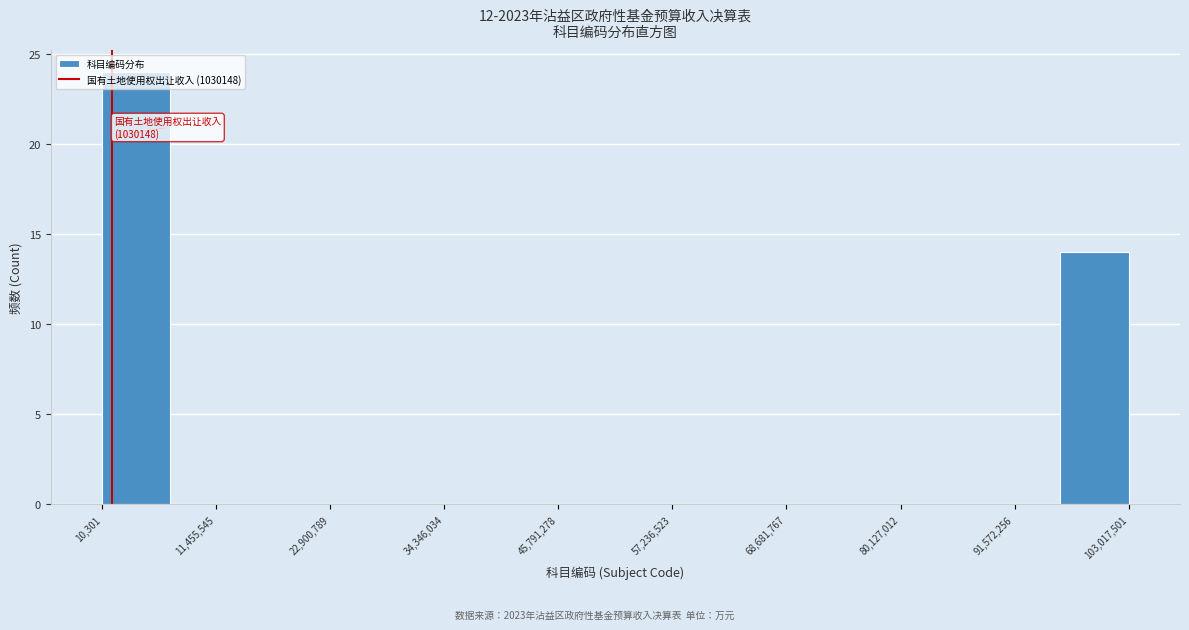

Around what value on the x-axis is the tallest bar? Give the approximate position of its centre, as read against the axis.

4000000